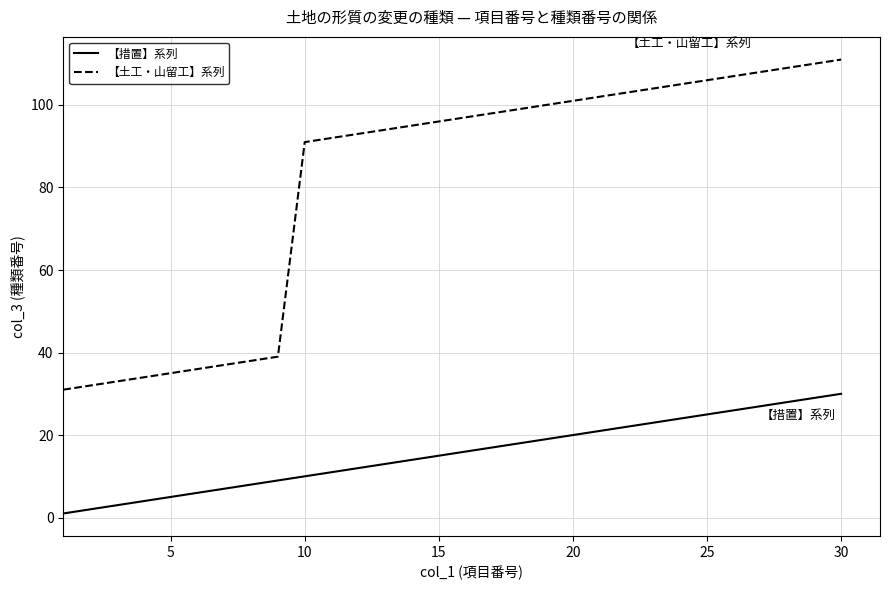

True or false: 【措置】系列 and 【土工・山留工】系列 intersect in this chart.

False